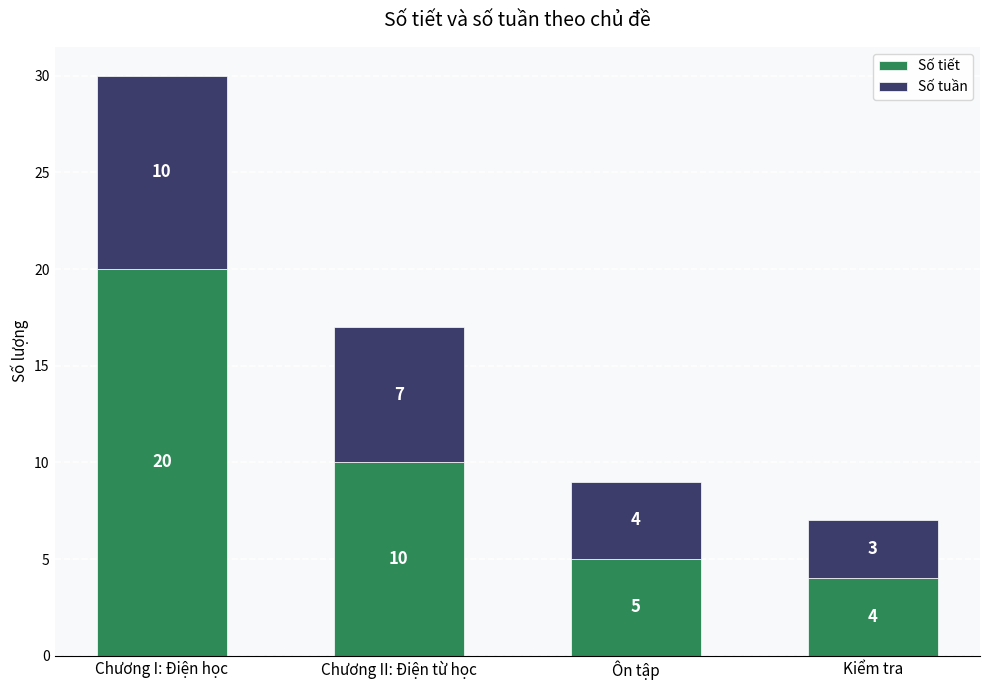

How many values in the Số tiết series are below 10?

2